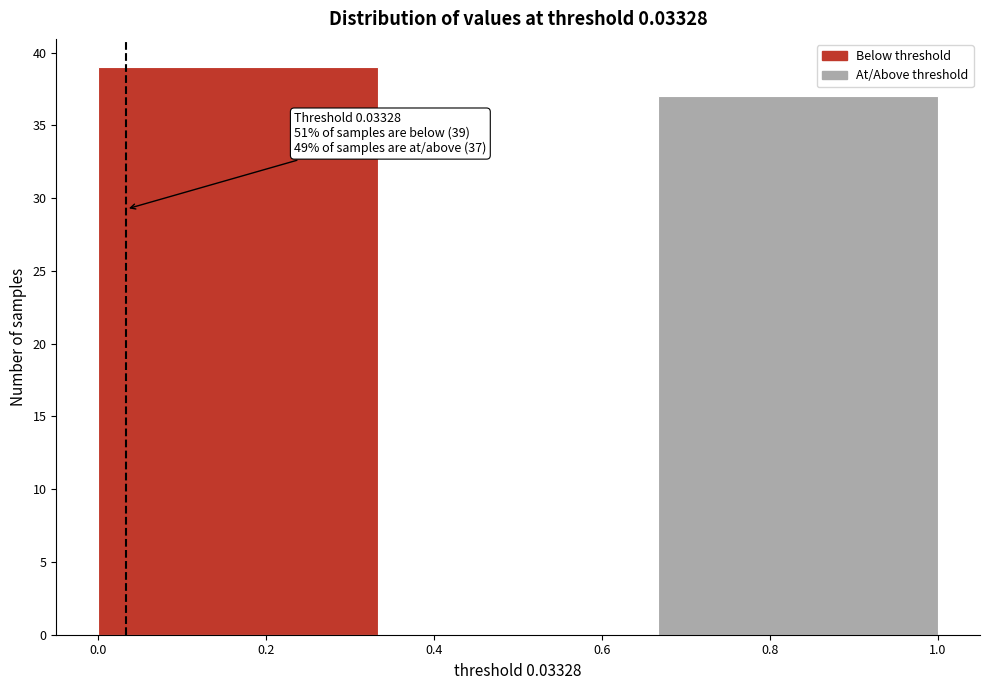

Which range on the x-axis has the tallest bar?

0.00 to 0.34